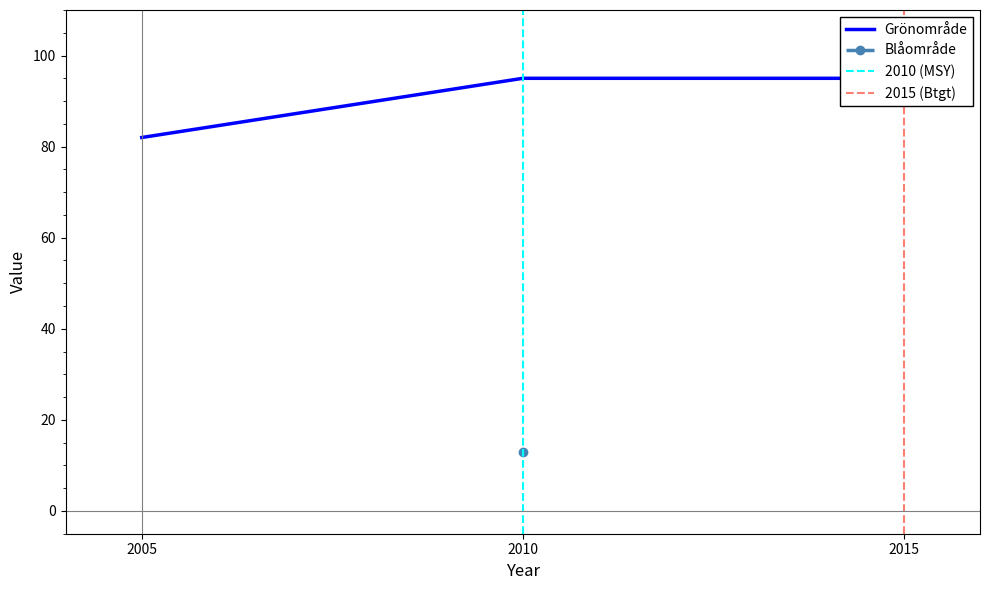

What is the difference between the maximum and minimum values?

13